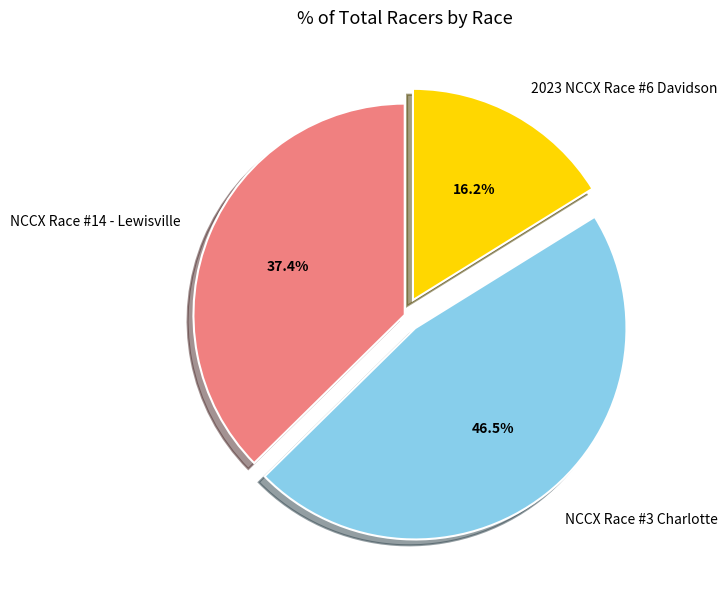

Between NCCX Race #14 - Lewisville and NCCX Race #3 Charlotte, which is larger?

NCCX Race #3 Charlotte